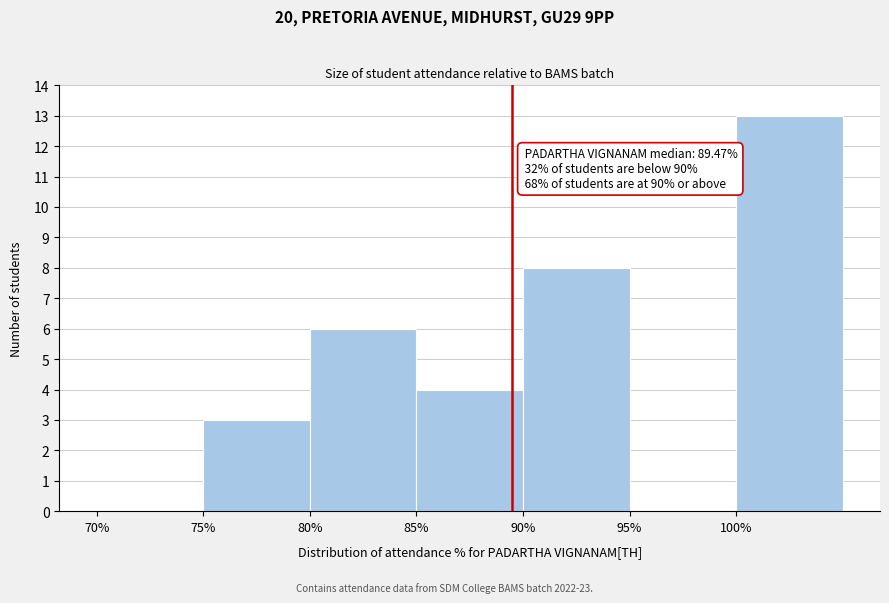

Which range on the x-axis has the tallest bar?

100 to 105